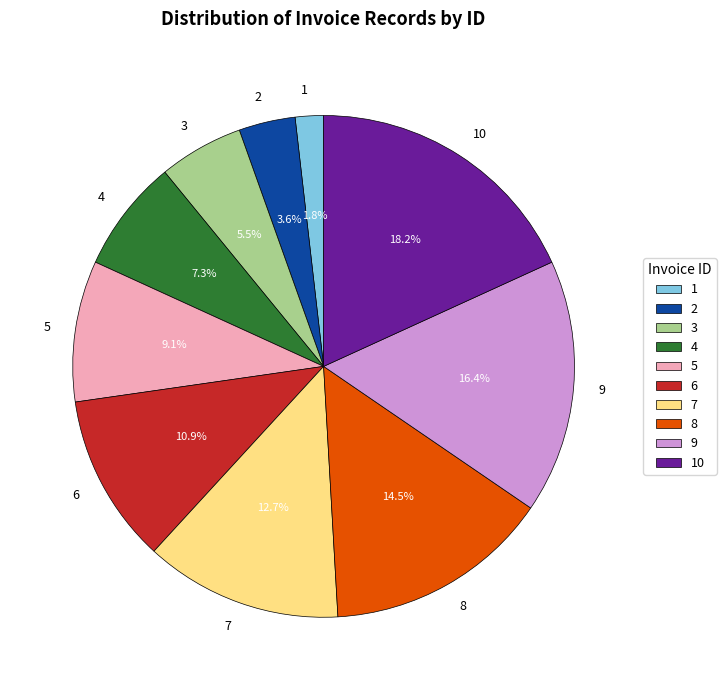

Is there a majority slice in this chart?

No